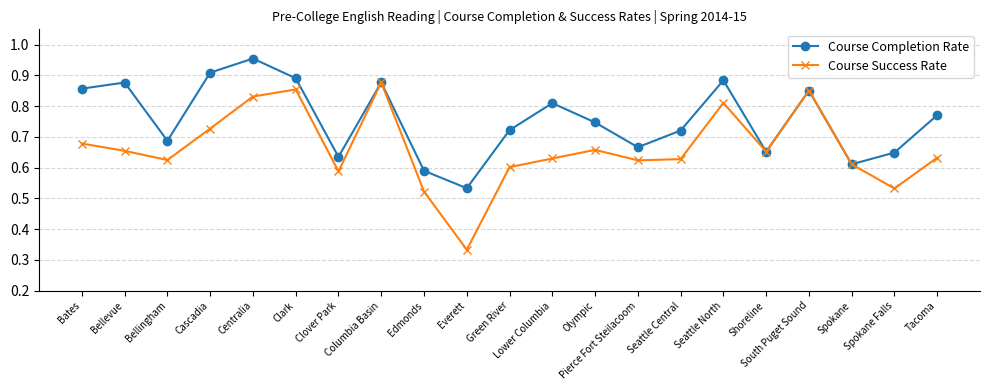

List the series in order of their overall mean, lowest first.

Course Success Rate, Course Completion Rate